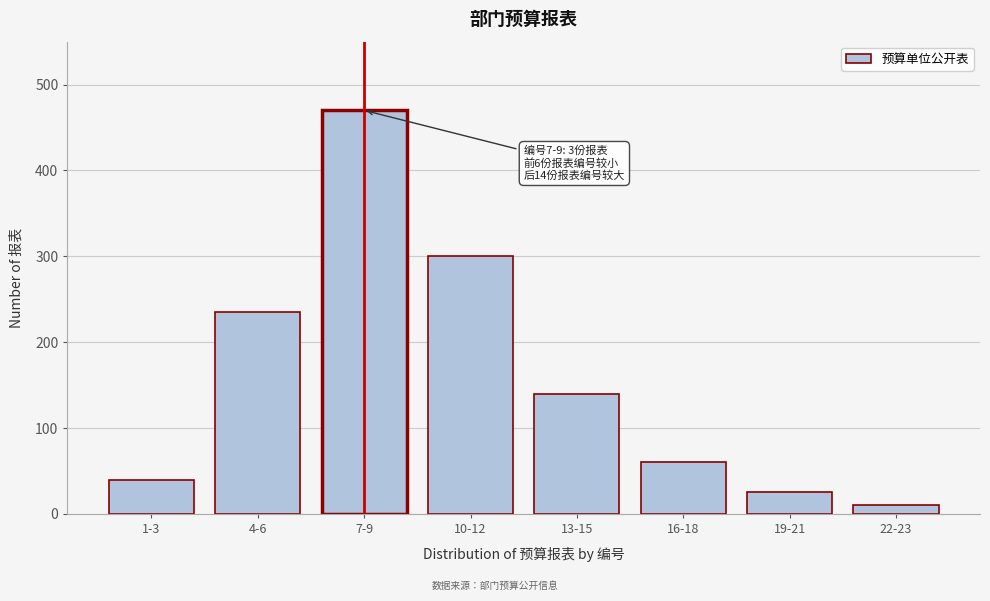

Reading left to right, extract all data points from this chart.

40	235	470	300	140	60	25	10